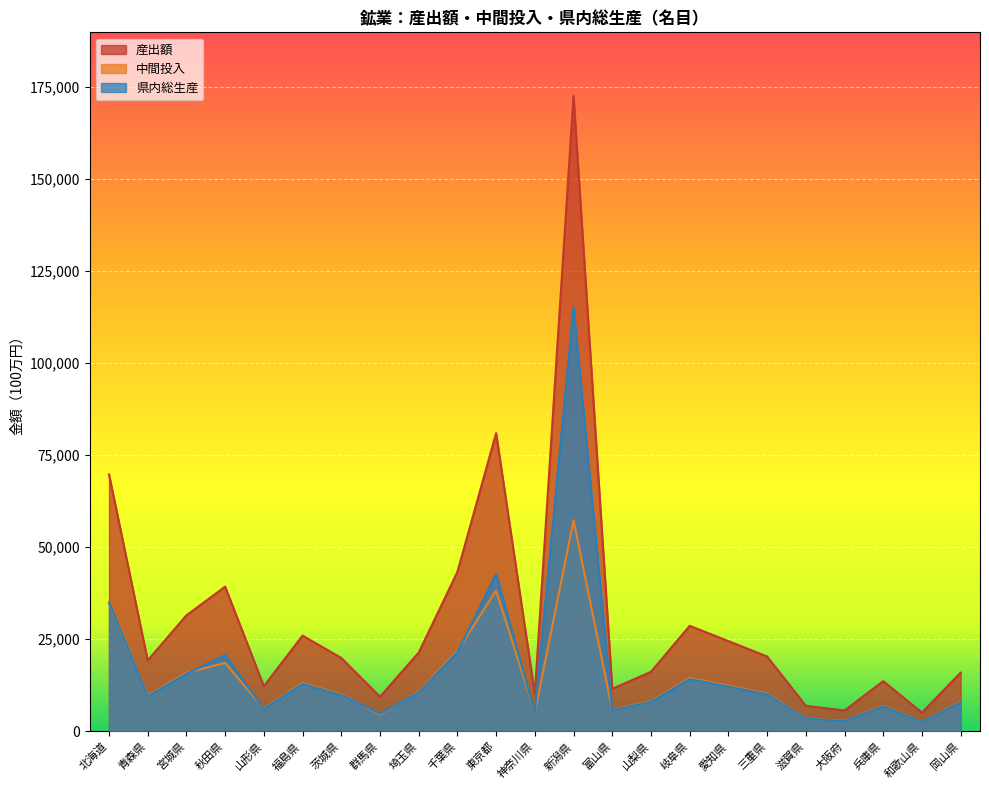

Reading left to right, what are all the values shown in this chart?

産出額: 北海道=69804	青森県=19261	宮城県=31517	秋田県=39293	山形県=12260	福島県=25990	茨城県=19928	群馬県=9400	埼玉県=21378	千葉県=43318	東京都=81003	神奈川県=10194	新潟県=172618	富山県=11551	山梨県=16162	岐阜県=28655	愛知県=24496	三重県=20323	滋賀県=6941	大阪府=5650	兵庫県=13629	和歌山県=5075	岡山県=15935
中間投入: 北海道=34799	青森県=9720	宮城県=15905	秋田県=18575	山形県=6187	福島県=13116	茨城県=10057	群馬県=4592	埼玉県=10788	千葉県=21860	東京都=38216	神奈川県=5144	新潟県=57360	富山県=5829	山梨県=8156	岐阜県=14461	愛知県=12362	三重県=10256	滋賀県=3503	大阪府=2851	兵庫県=6878	和歌山県=2561	岡山県=8041
県内総生産: 北海道=35005	青森県=9541	宮城県=15612	秋田県=20718	山形県=6073	福島県=12875	茨城県=9871	群馬県=4808	埼玉県=10590	千葉県=21458	東京都=42786	神奈川県=5050	新潟県=115258	富山県=5722	山梨県=8006	岐阜県=14195	愛知県=12135	三重県=10067	滋賀県=3438	大阪府=2799	兵庫県=6751	和歌山県=2514	岡山県=7894